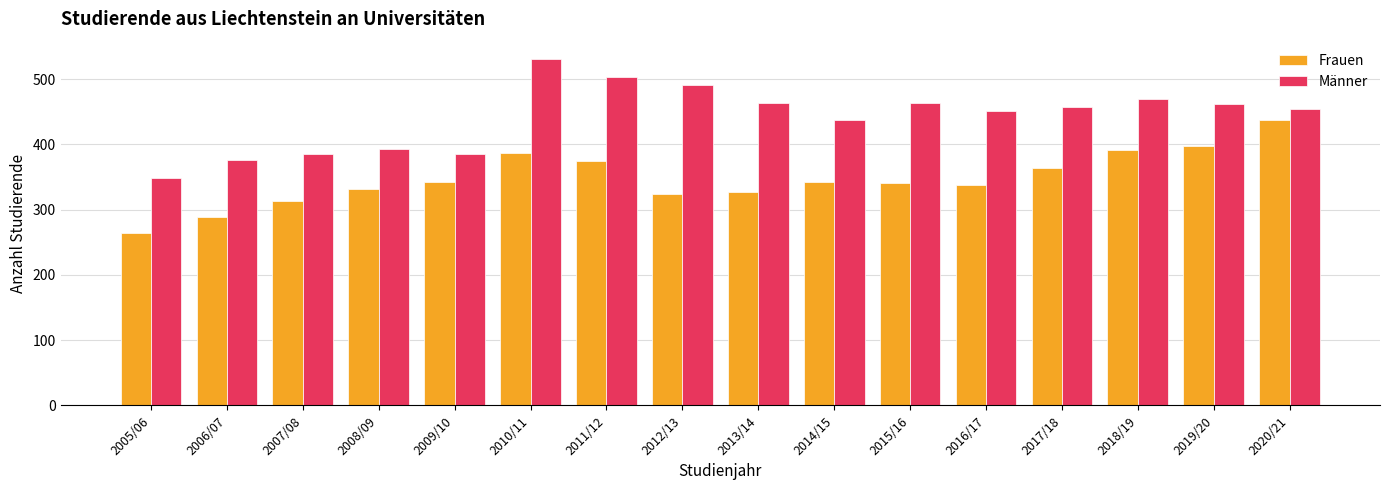

What is the sum of all Frauen values?

5566